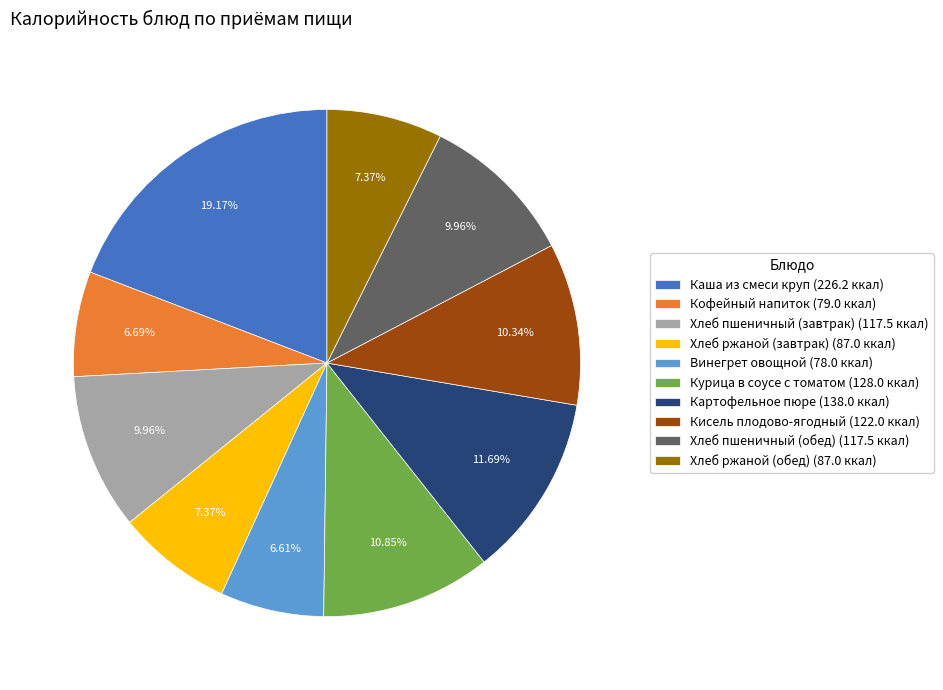

To the nearest percent, what is the average slice percentage?

10%